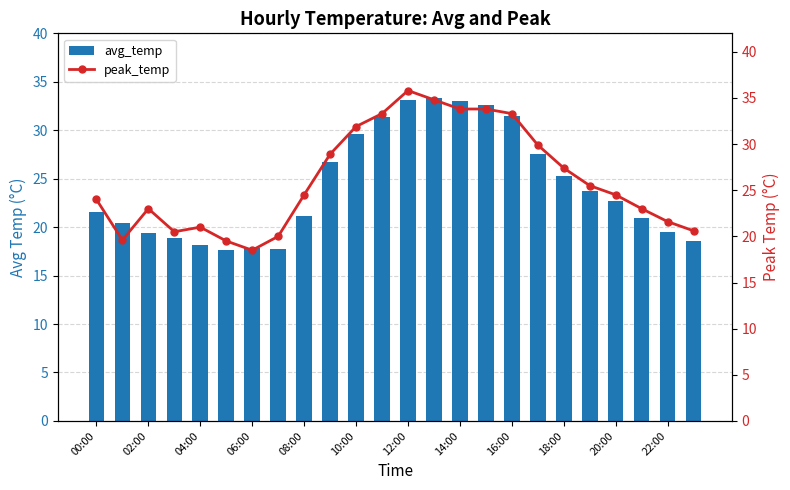

Reading right to left, extract all data points from this chart.

avg_temp: 18.6	19.4	20.9	22.7	23.7	25.3	27.6	31.5	32.6	33.0	33.4	33.1	31.4	29.6	26.7	21.2	17.8	17.8	17.6	18.1	18.9	19.4	20.4	21.6
peak_temp: 20.6	21.6	23.0	24.5	25.5	27.4	29.9	33.3	33.8	33.8	34.8	35.8	33.3	31.9	28.9	24.5	20.0	18.5	19.5	21.0	20.5	23.0	19.6	24.0